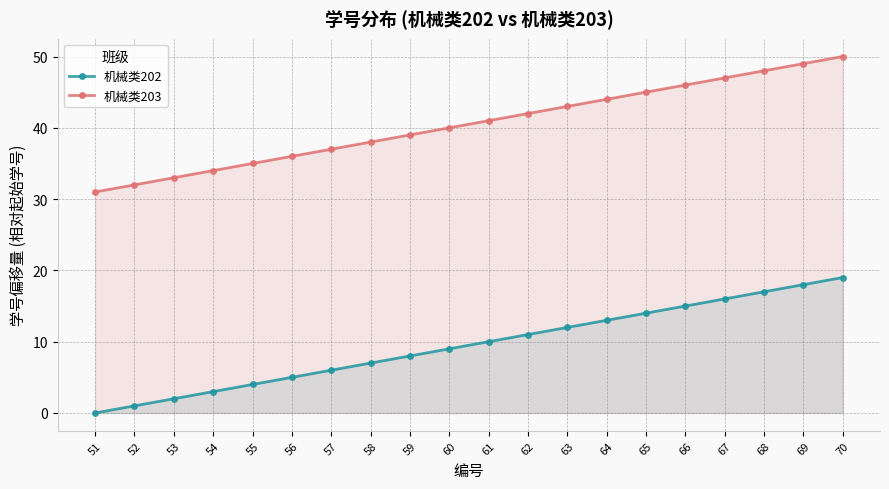

True or false: 机械类202 and 机械类203 cross at least once.

False